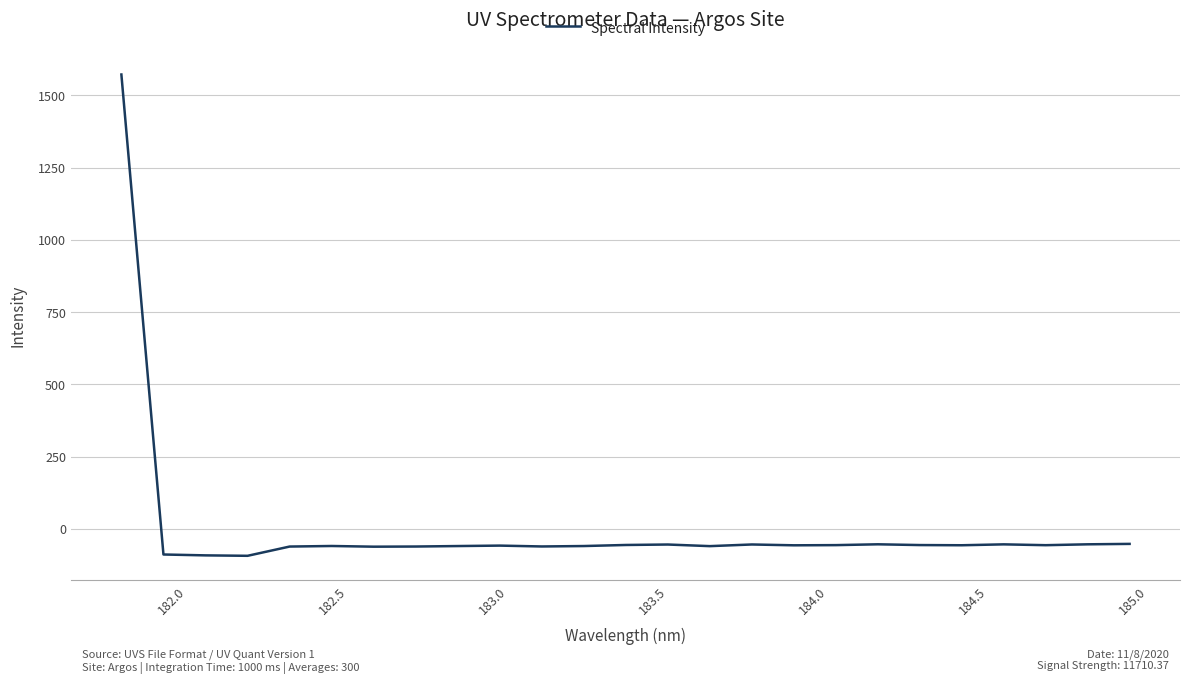

What is the difference between the maximum and minimum values?

1666.1